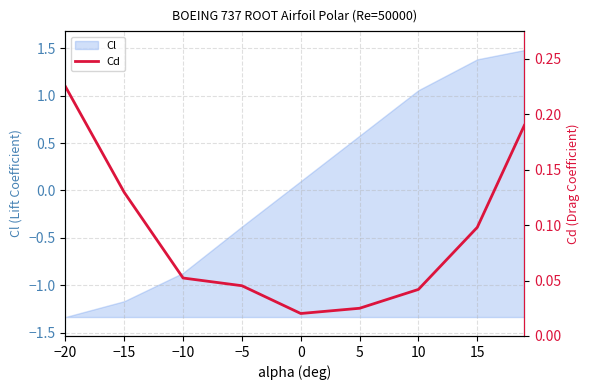

What is the average value?

0.1